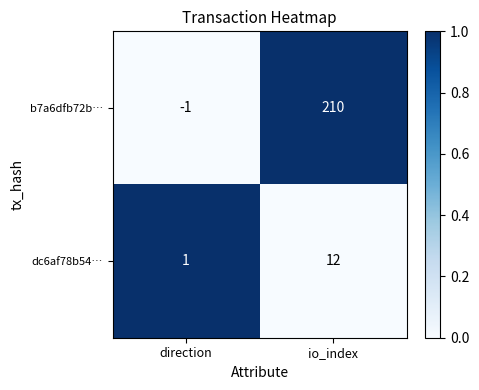

What is the sum of all dc6af78b54… values?

13